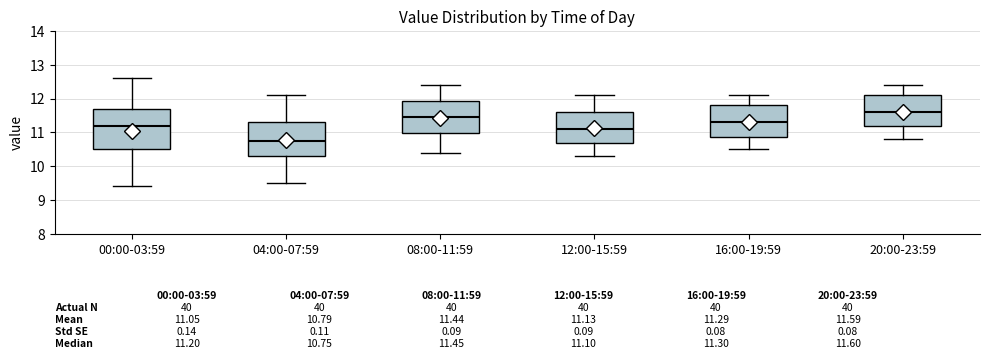

Which box is the tallest, from its lower edge to its upper edge?

00:00-03:59